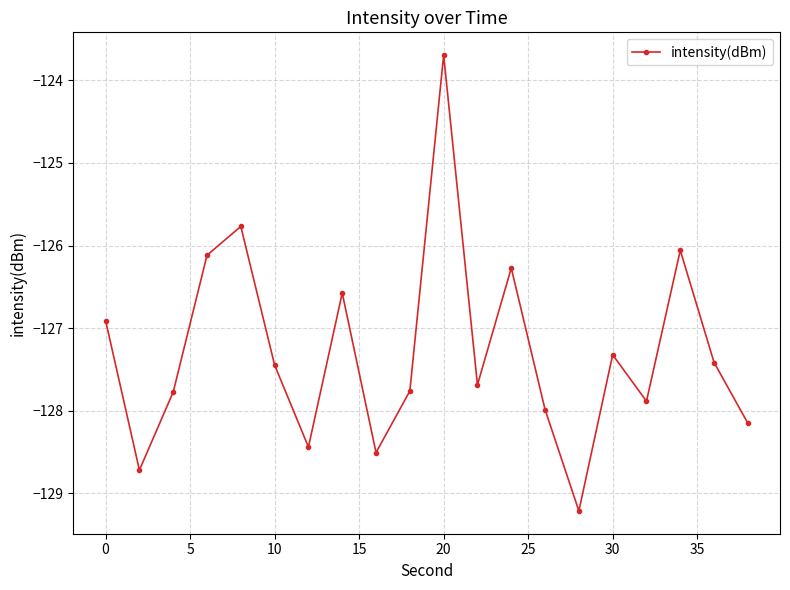

How many points are lower than both their immediate neighbors (excluding endpoints)?

6